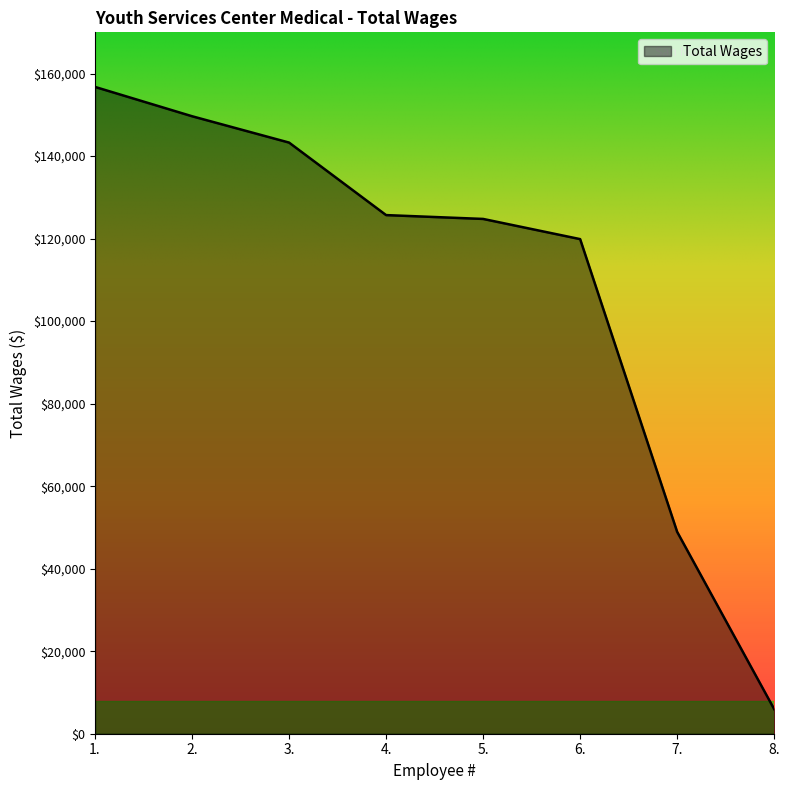

What is the sum of the values at 1. and 3.?

300050